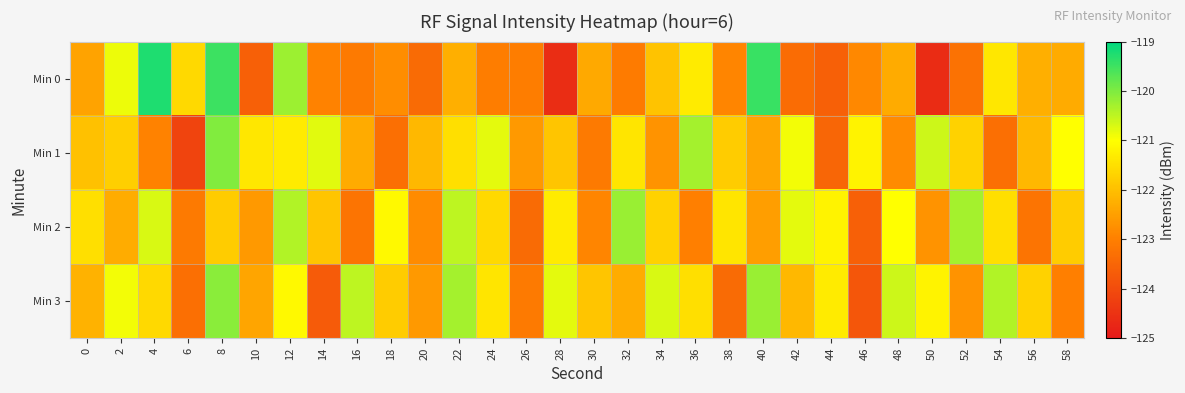

What is the spread (max minus min) of values at 2?

1.4